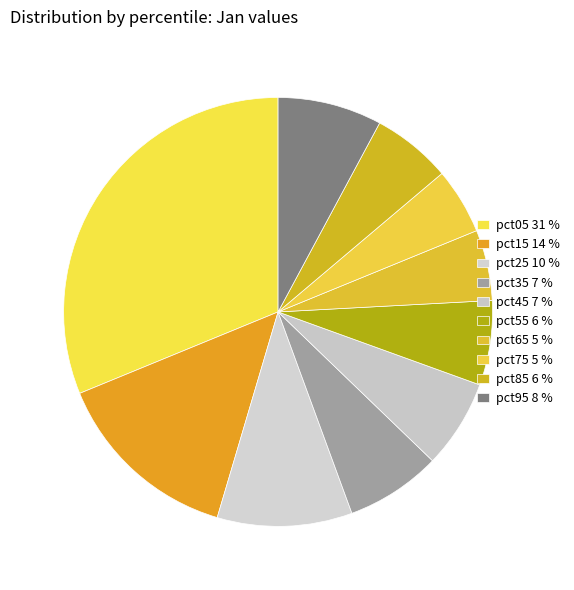

To the nearest percent, what is the difference between the pct25 and pct45 slice percentages?

3%